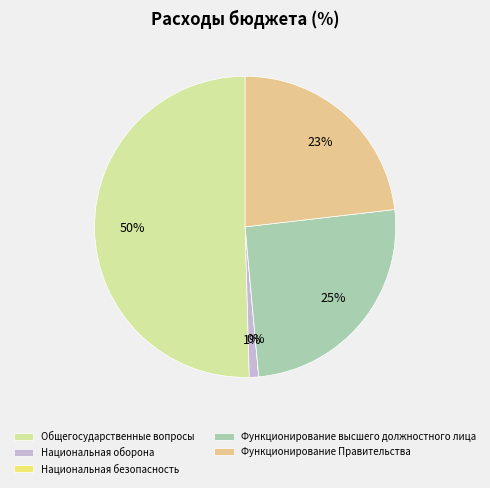

To the nearest percent, what percentage of the pie is Общегосударственные вопросы?

50%